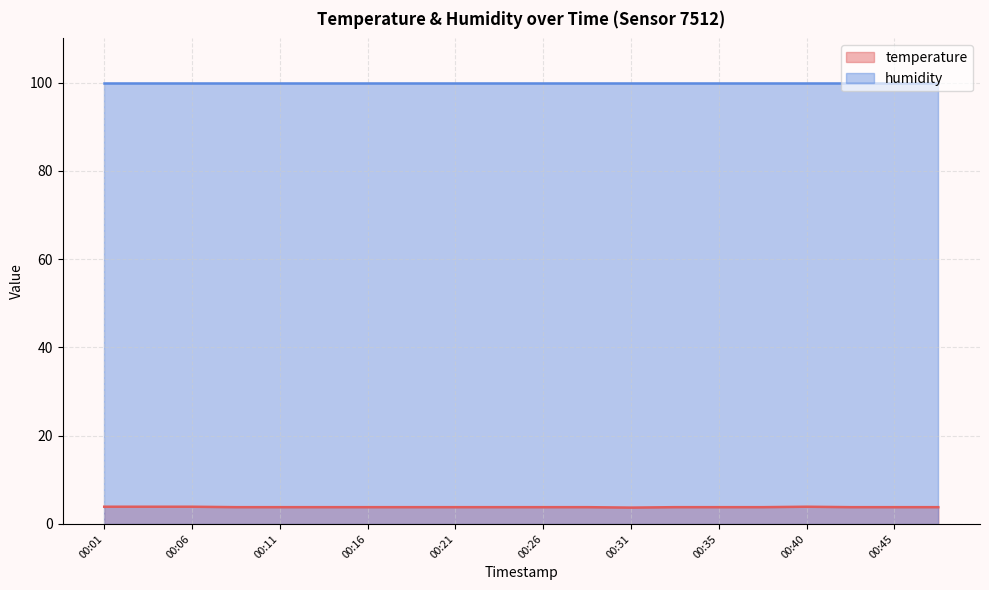

Reading left to right, list all the values displayed in this chart.

3.9	3.9	3.9	3.8	3.8	3.8	3.8	3.8	3.8	3.8	3.8	3.8	3.7	3.8	3.8	3.8	3.9	3.8	3.8	3.8